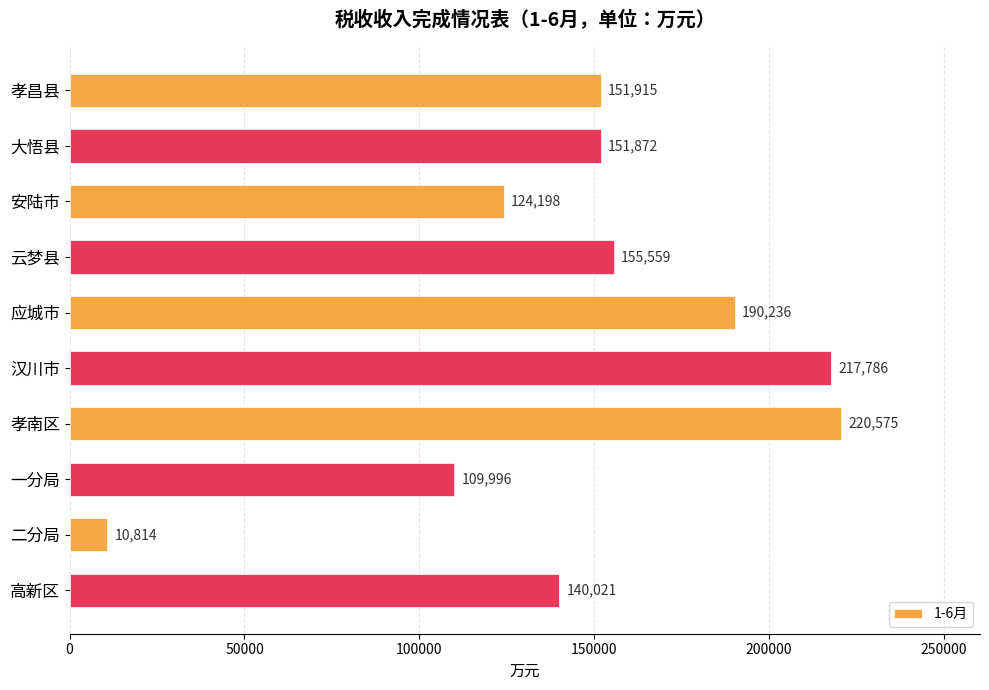

At which label is the value closest to 115694?

一分局